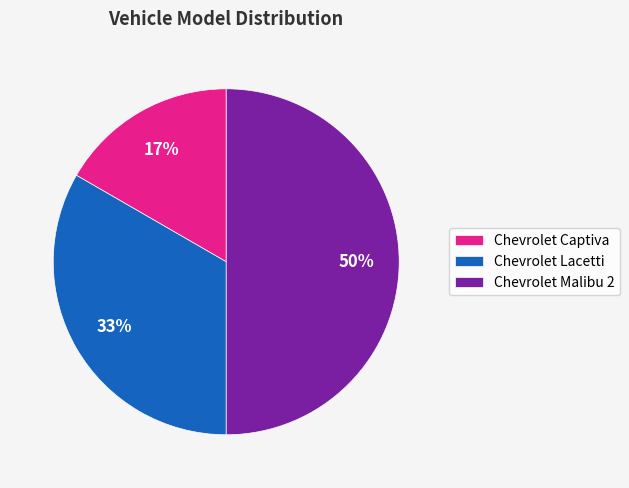

Do Chevrolet Lacetti and Chevrolet Malibu 2 together represent more than half of the pie?

Yes